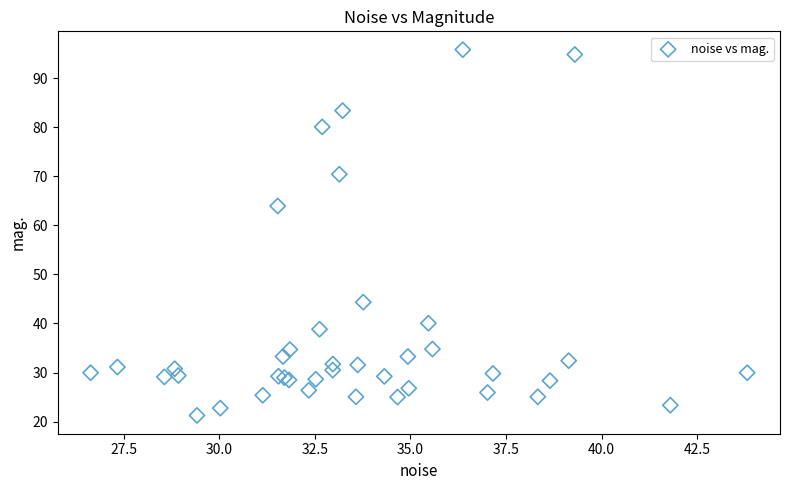

What Y value in the scatter plot is closest to 58?

63.9